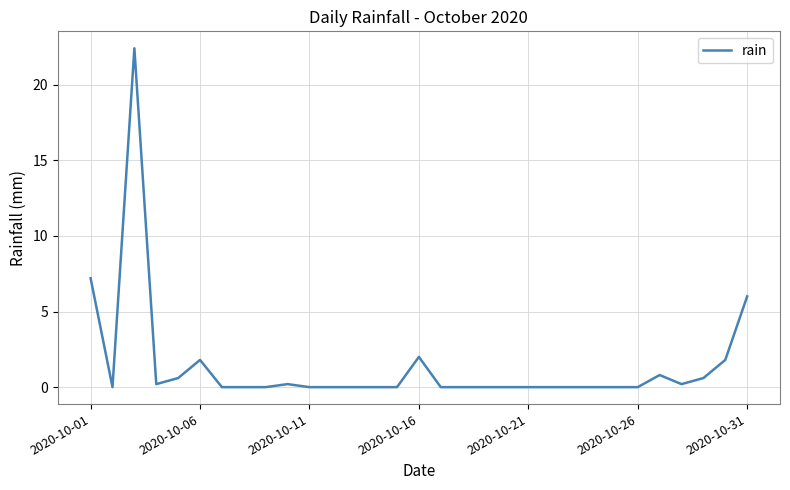

How many categories are shown in the chart?

31